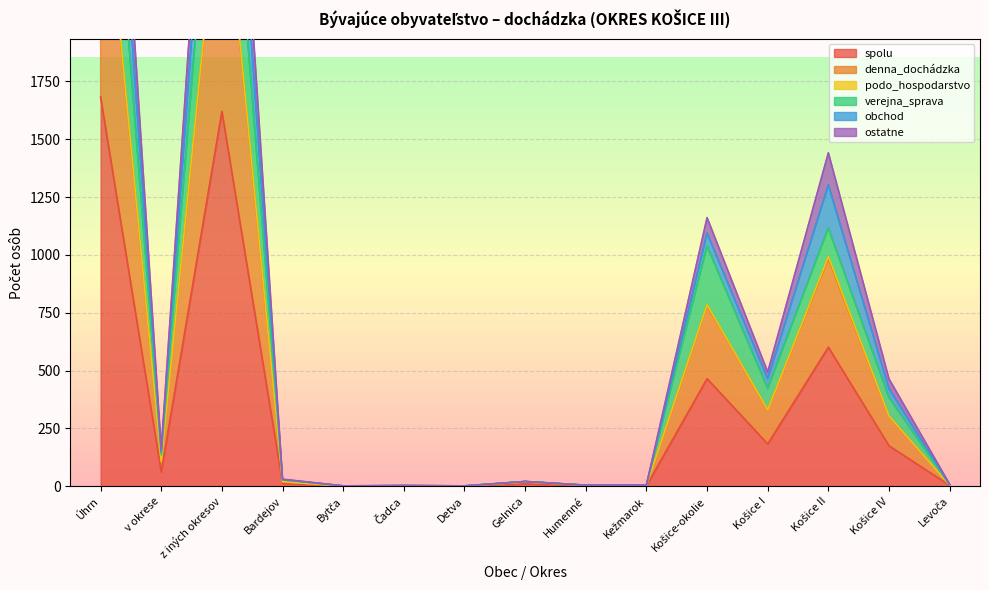

What is the label of the 12th point from the right?

Bardejov